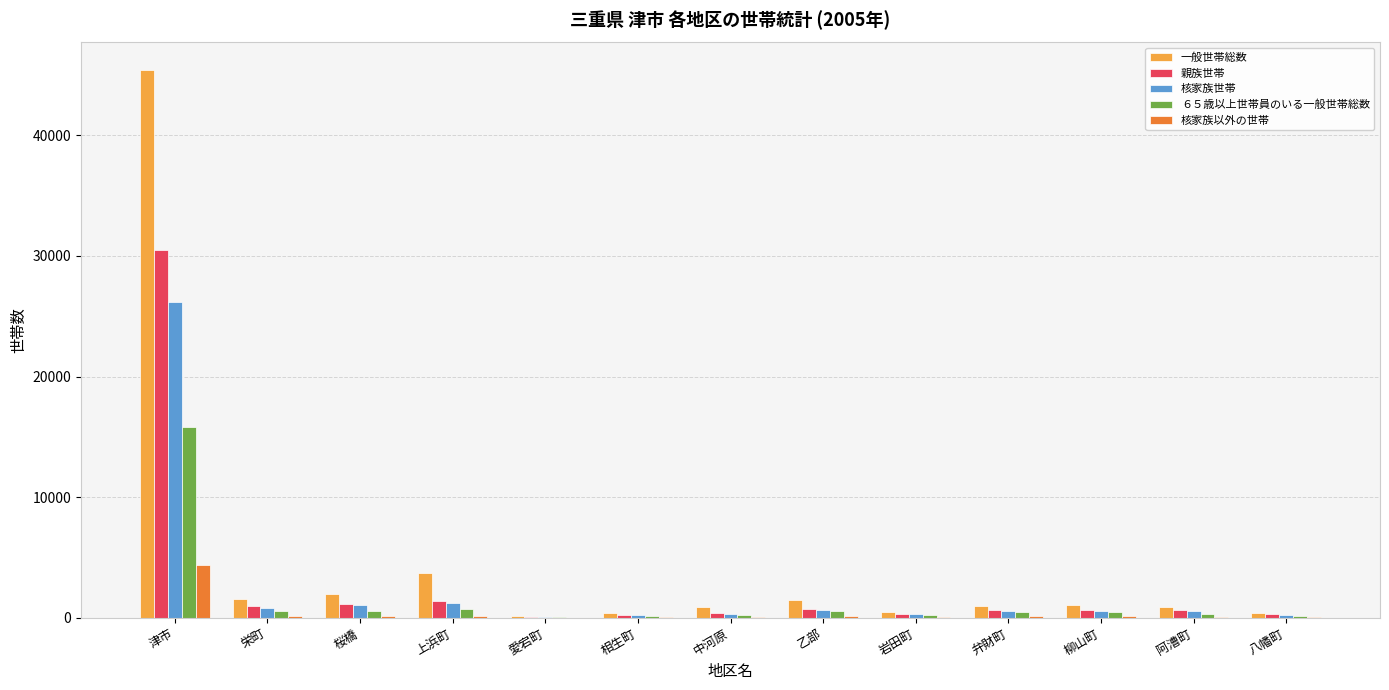

Where is 親族世帯 nearest to the value 15294?

上浜町